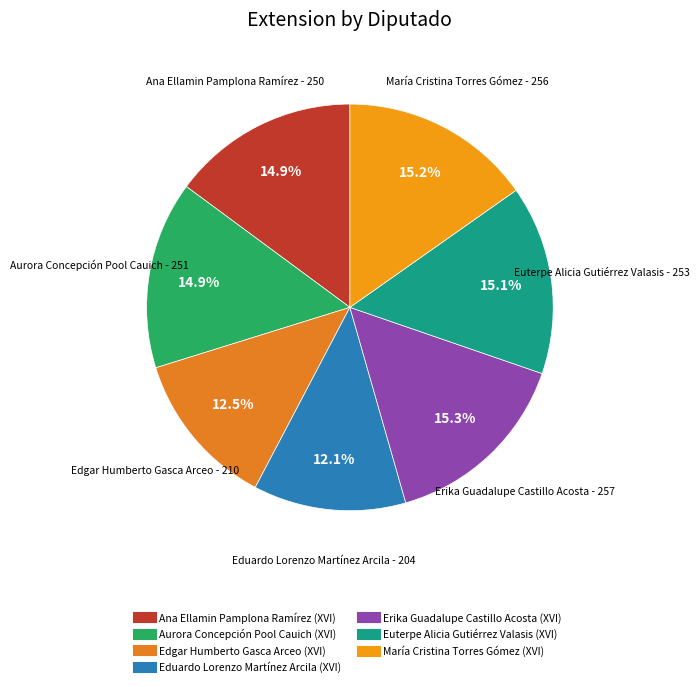

Rank the categories by value from highest to lowest.

Erika Guadalupe Castillo Acosta (XVI), María Cristina Torres Gómez (XVI), Euterpe Alicia Gutiérrez Valasis (XVI), Aurora Concepción Pool Cauich (XVI), Ana Ellamin Pamplona Ramírez (XVI), Edgar Humberto Gasca Arceo (XVI), Eduardo Lorenzo Martínez Arcila (XVI)